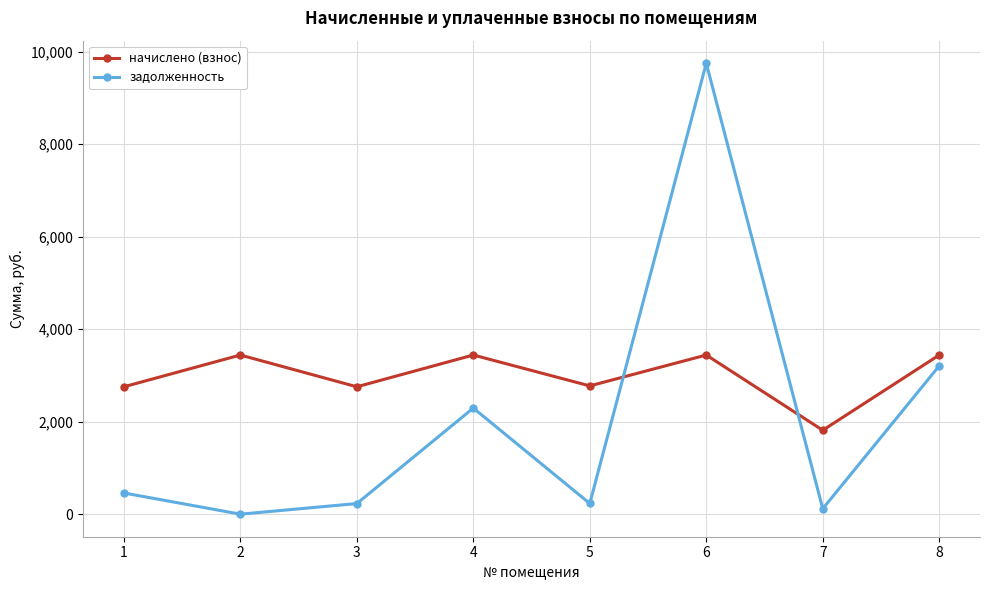

Rank the series at 4 from lowest to highest value.

задолженность, начислено (взнос)